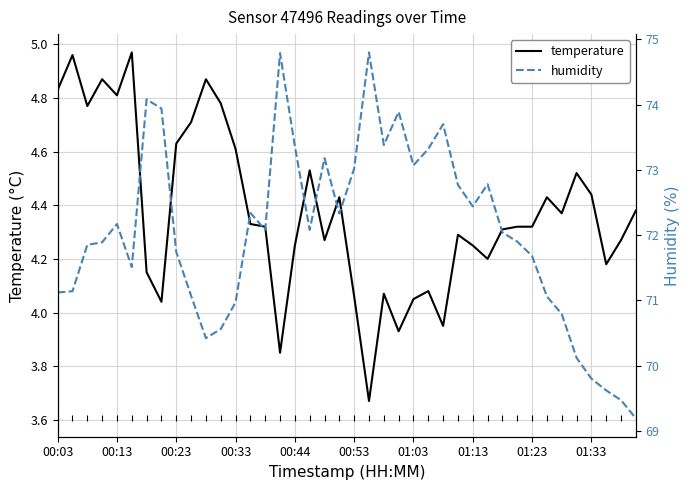

Does the chart have visible grid lines?

Yes